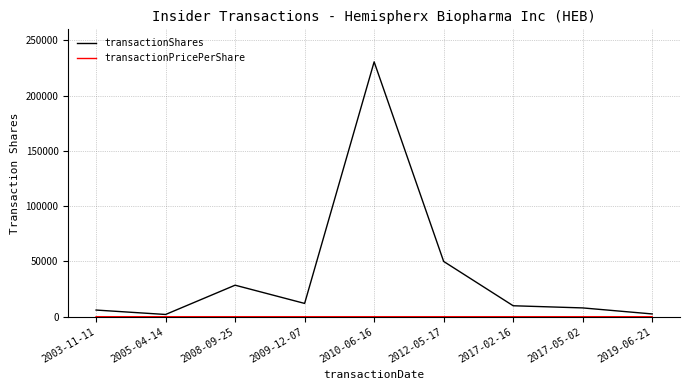

Where is transactionShares nearest to the value 116293?

2012-05-17